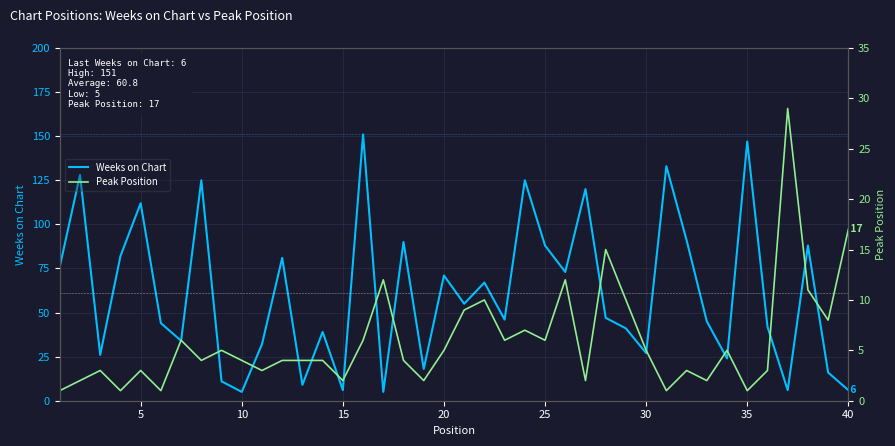

The value of Weeks on Chart at 25 is 120. True or false?

False